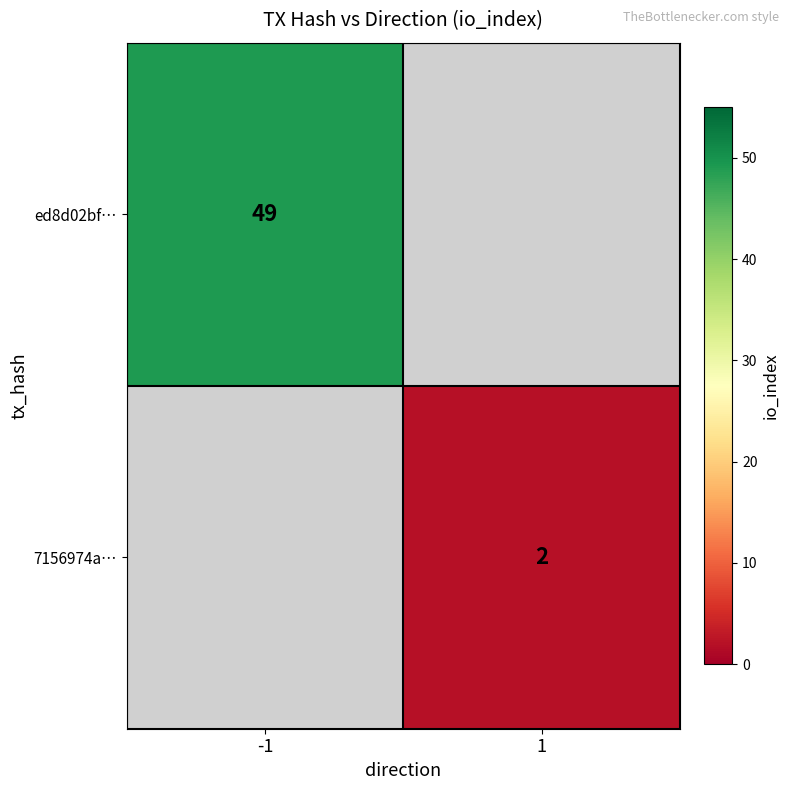

Which label corresponds to the largest value in the chart?

-1